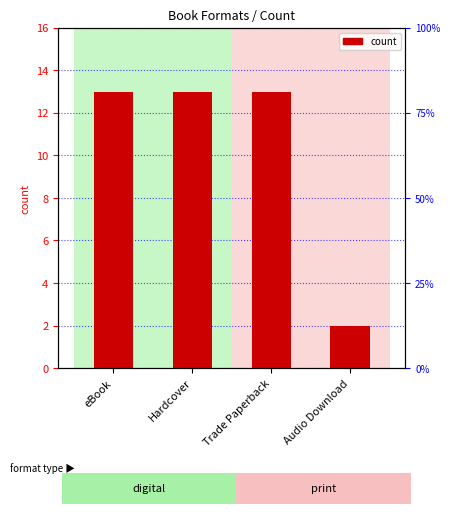

What value does the data have at Trade Paperback, to the nearest 10?

10